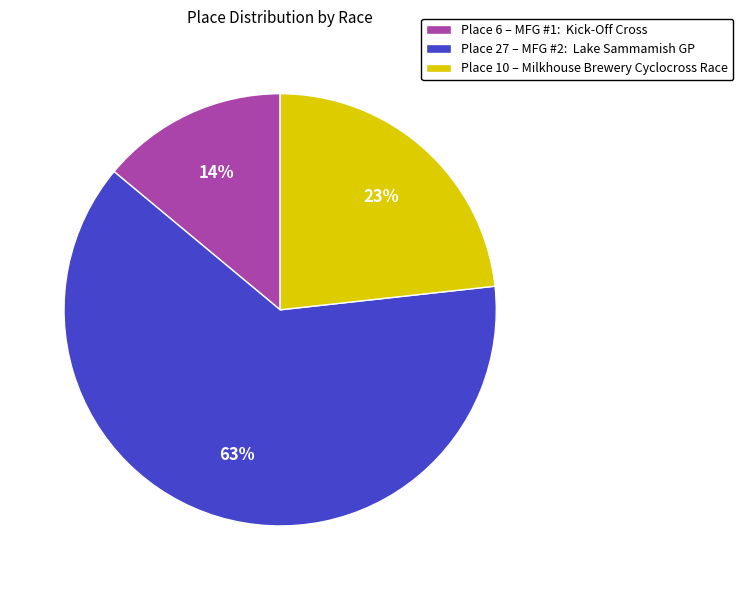

What is the majority slice?

Place 27 – MFG #2: Lake Sammamish GP